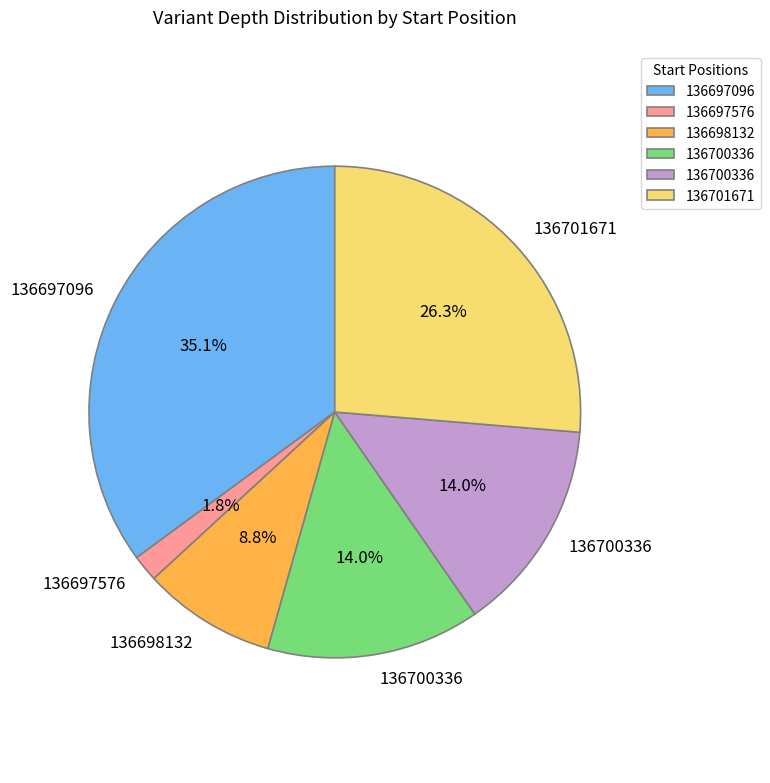

Is there any slice that represents more than half of the pie?

No